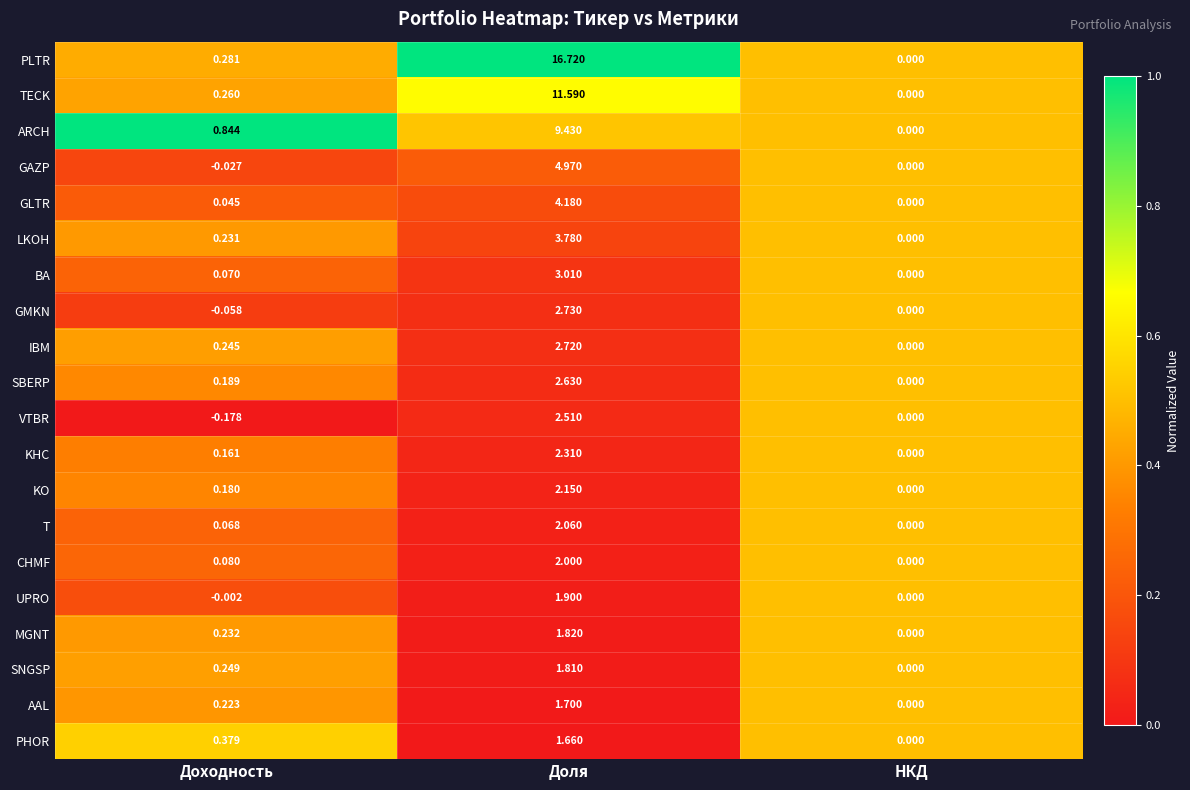

At which label is SNGSP closest to 0?

НКД